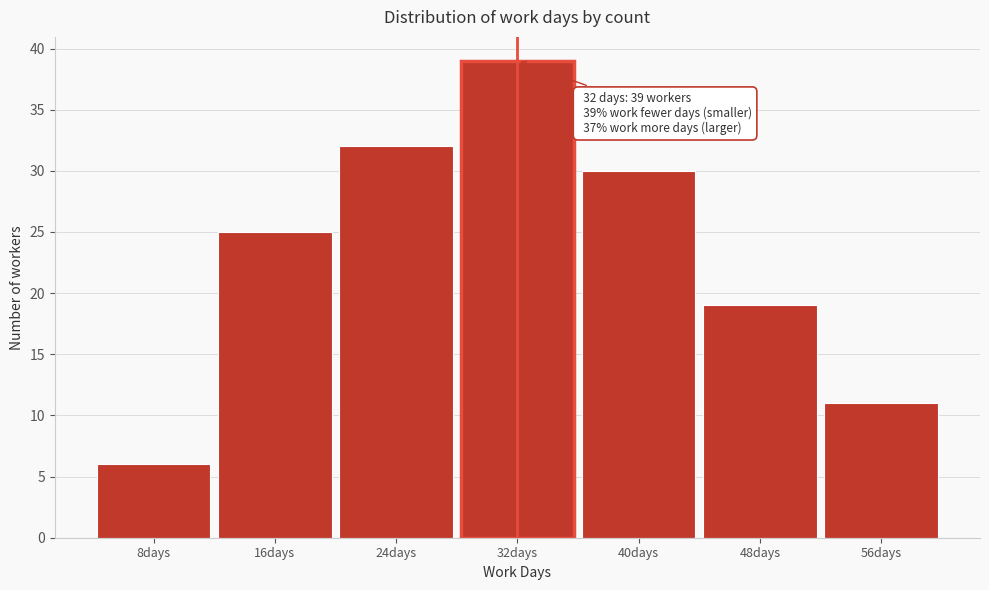

Over which range of the x-axis is the bar tallest?

28 to 36